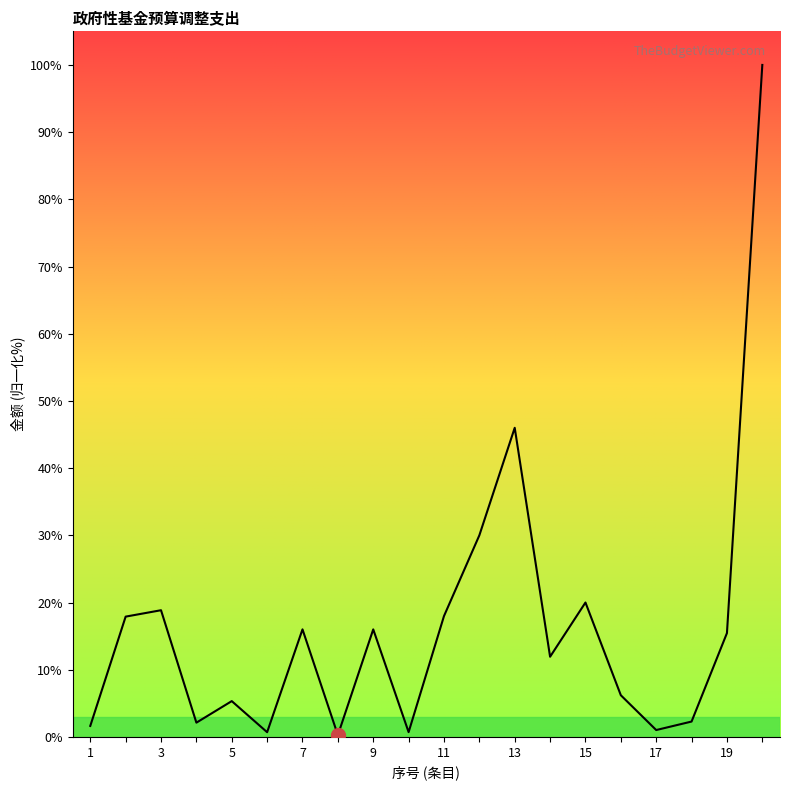

What is the ratio of the value at 1 to the value at 2?

0.1